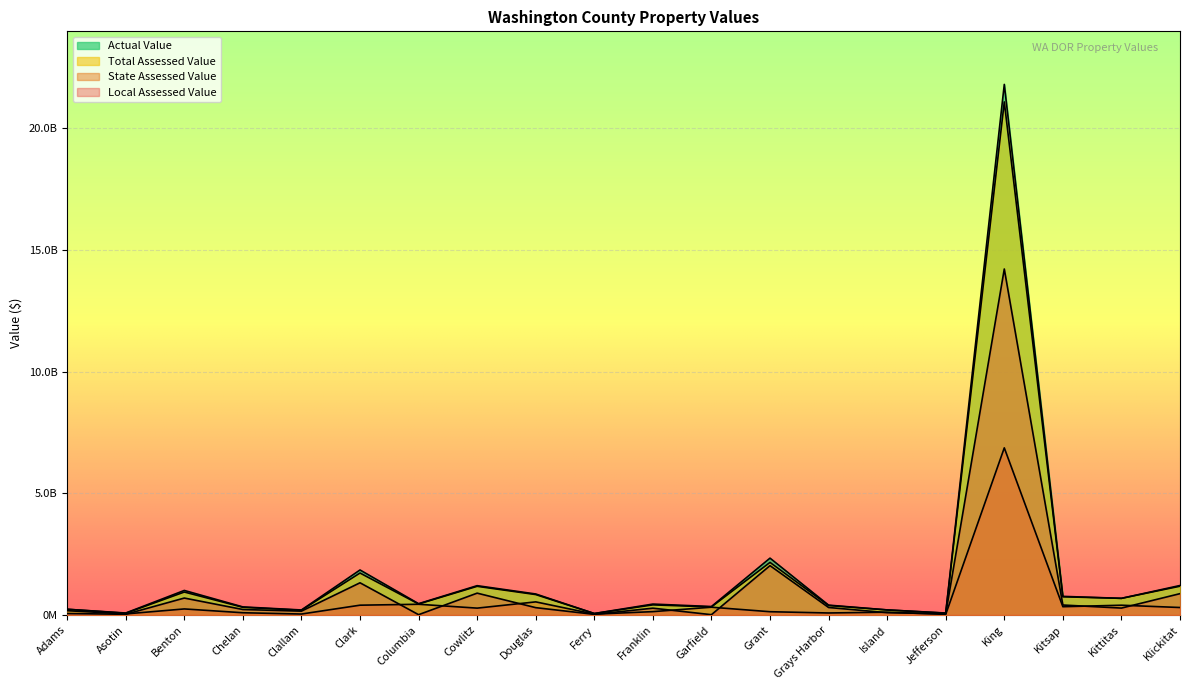

The State Assessed Value series shows 181524868.6 at Kittitas. True or false?

False